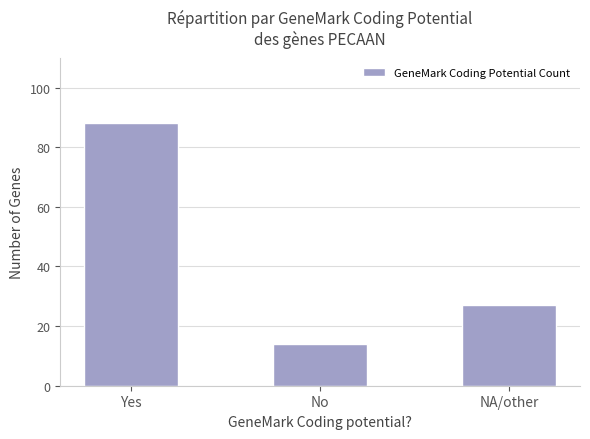

What is the change in value from No to NA/other?

+13